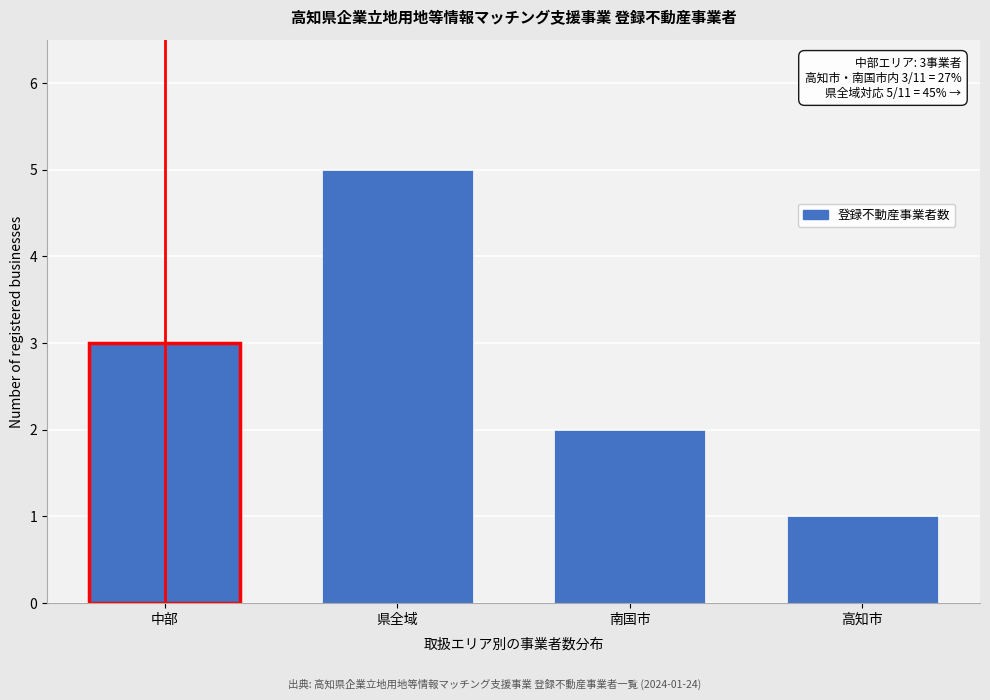

Reading left to right, list all the values displayed in this chart.

3	5	2	1